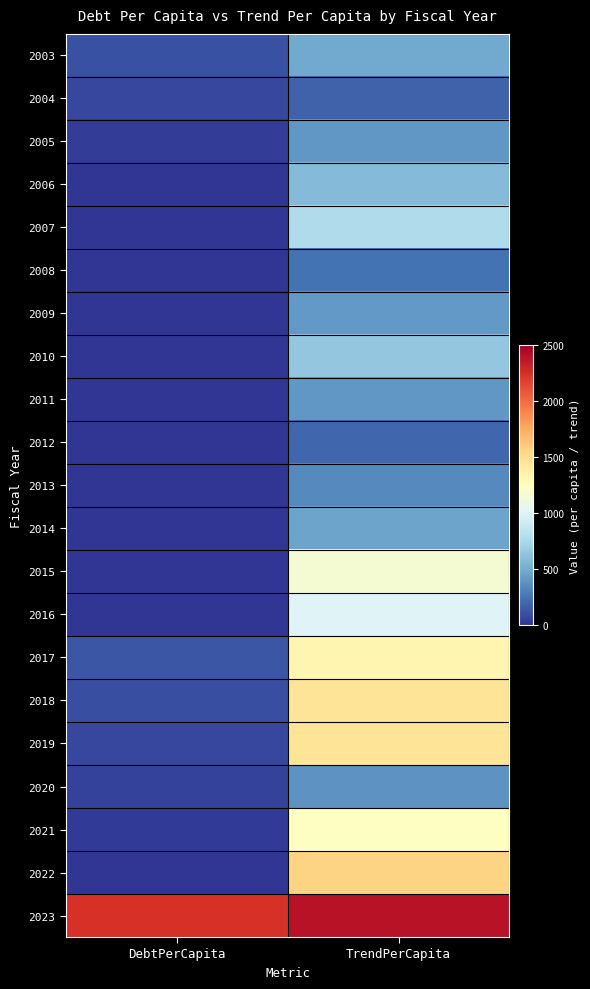

List the series in order of their peak value, lowest first.

2004, 2012, 2008, 2013, 2020, 2011, 2005, 2009, 2014, 2003, 2006, 2010, 2007, 2016, 2015, 2021, 2017, 2018, 2019, 2022, 2023